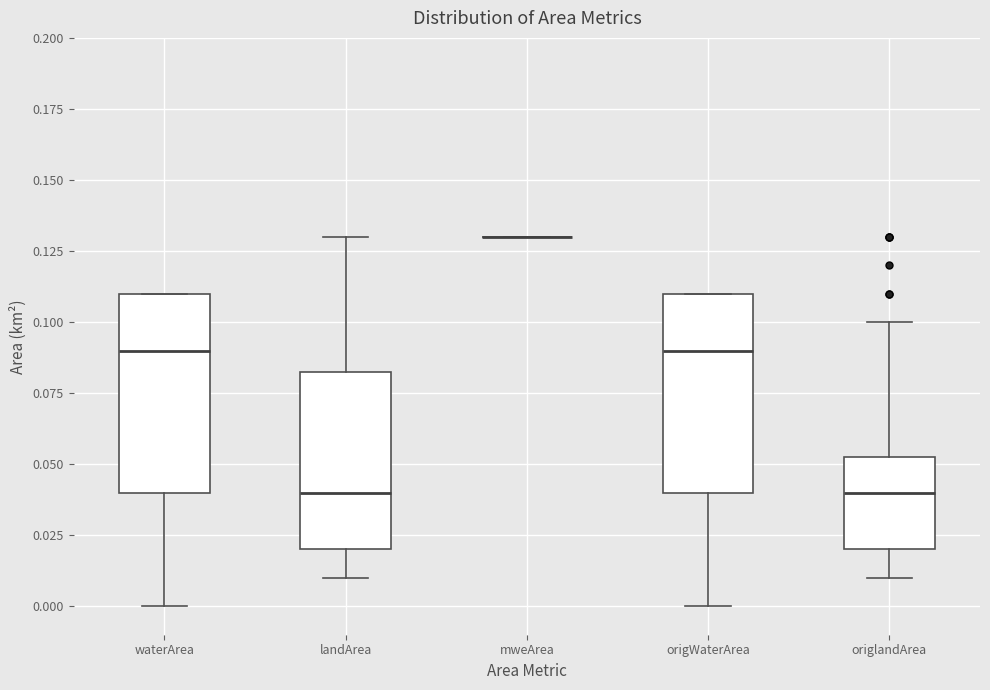

Reading left to right, read every box against the y-axis: the position of its median line, the range the box covers, and the ends of its whiskers. The values are not printed on the chart, so give them approximately, as read against the axis.

waterArea: median 0.090, box 0.040 to 0.110, whiskers 0.000 to 0.110
landArea: median 0.040, box 0.020 to 0.085, whiskers 0.010 to 0.130
mweArea: box collapsed to a line at 0.130, whiskers 0.130 to 0.130
origWaterArea: median 0.090, box 0.040 to 0.110, whiskers 0.000 to 0.110
origlandArea: median 0.040, box 0.020 to 0.055, whiskers 0.010 to 0.100